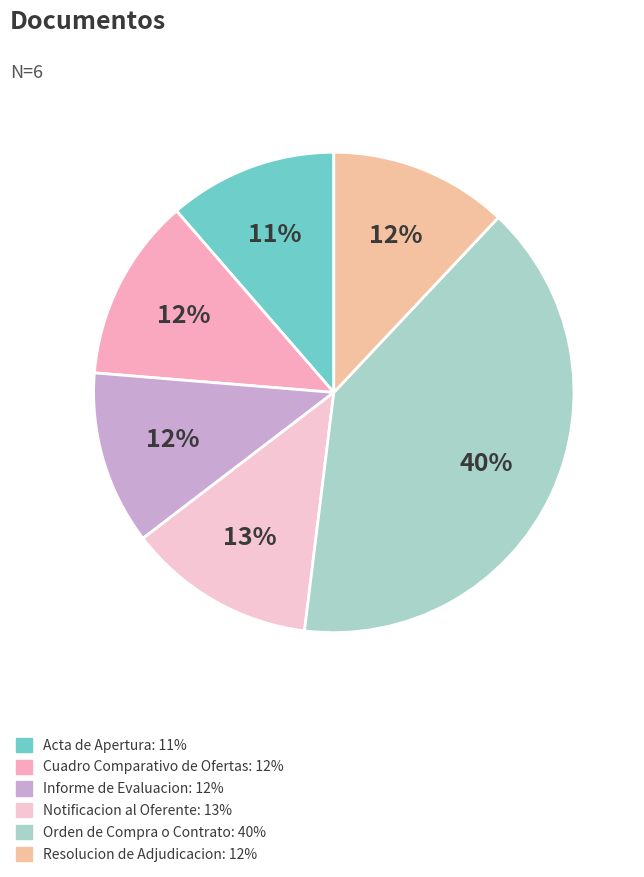

Does Notificacion al Oferente represent more than half of the total?

No